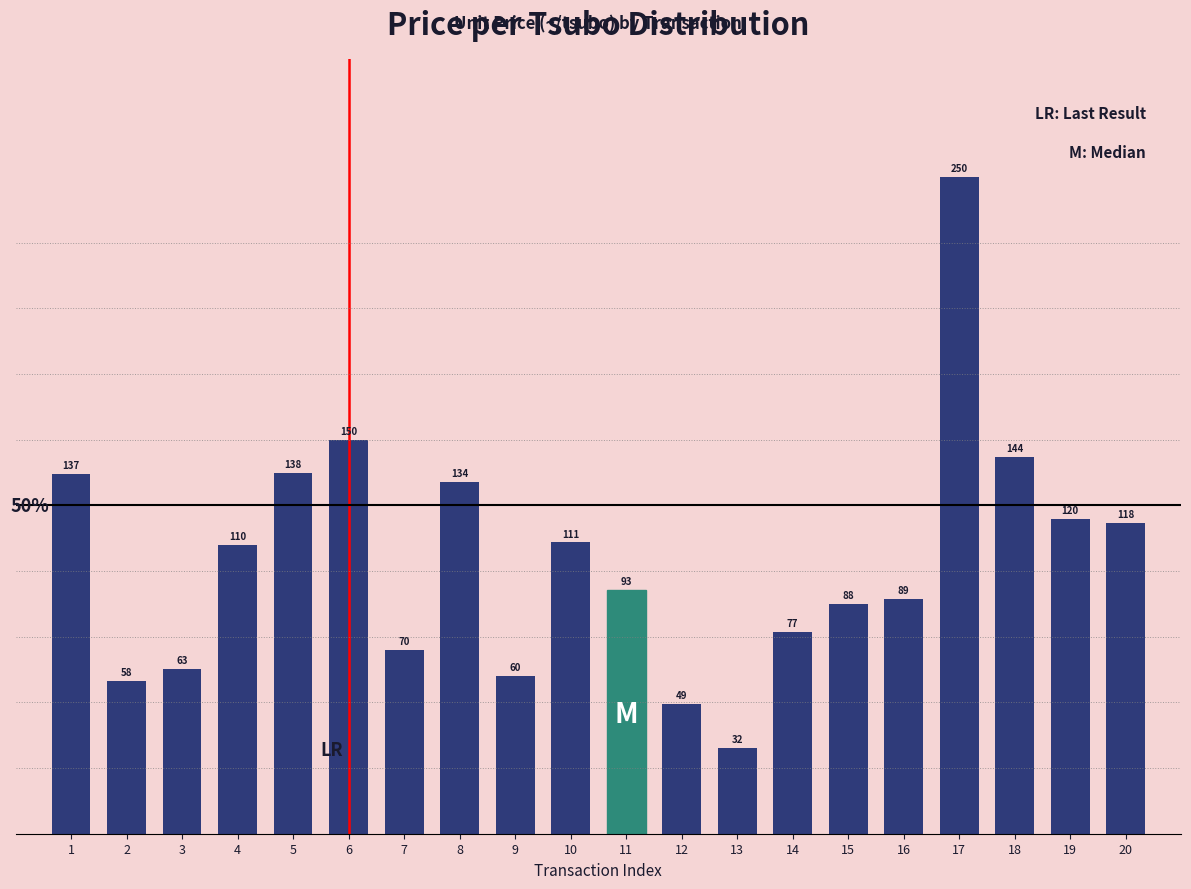

What is the sum of the values at 7 and 6?

220.0